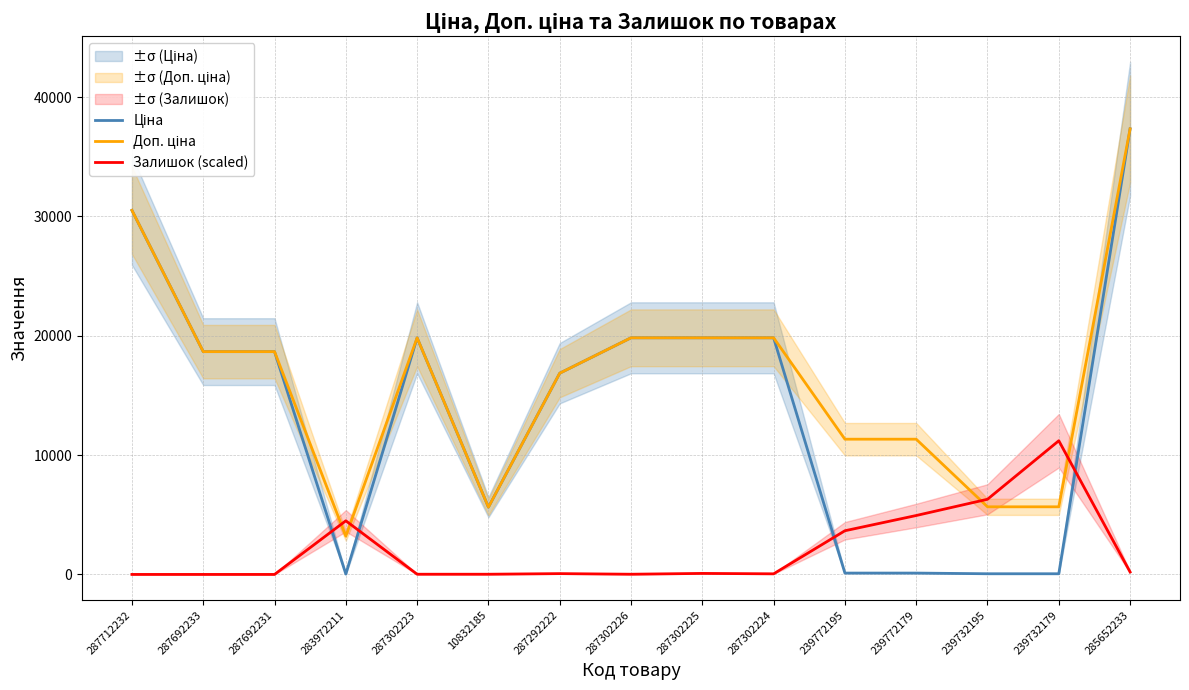

At which category is the sum across all series the highest?

285652233